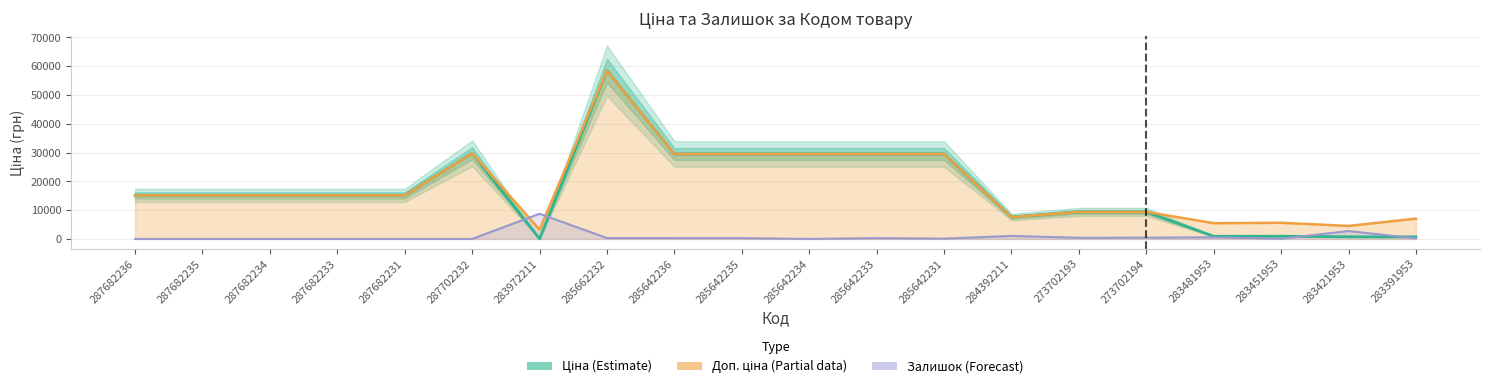

List the series in order of their peak value, highest first.

Ціна (Estimate), Доп. ціна (Partial), Залишок (Forecast)